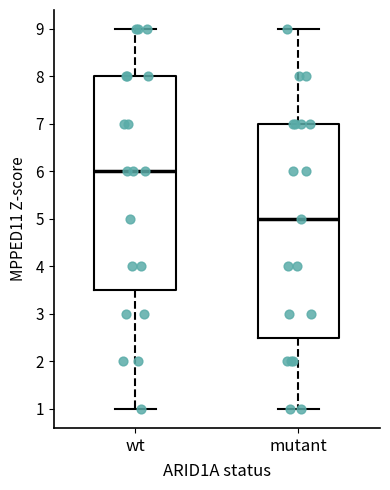

Where does the upper whisker of the box for wt end on the y-axis? The values are not printed on the chart, so give them approximately, as read against the axis.

9.0